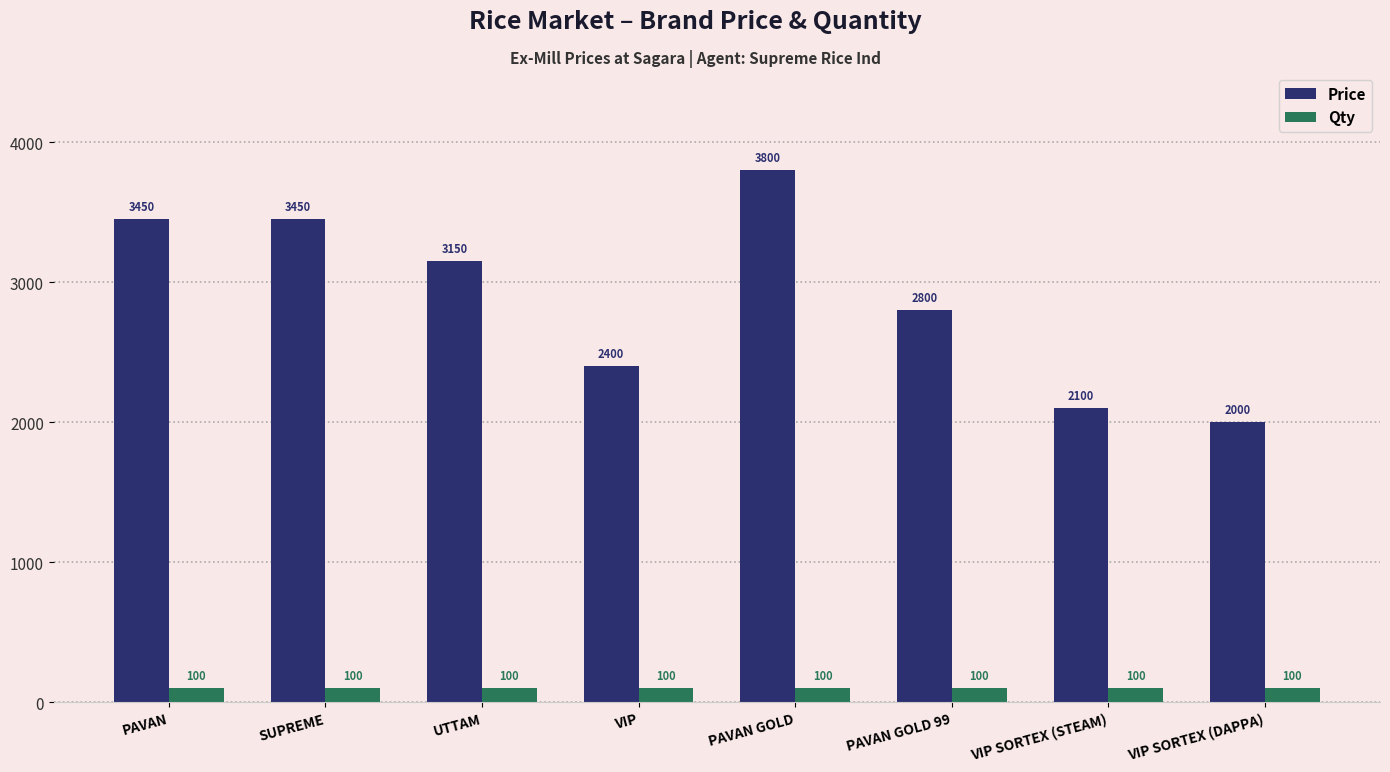

What is the spread (max minus min) of values at VIP?

2300